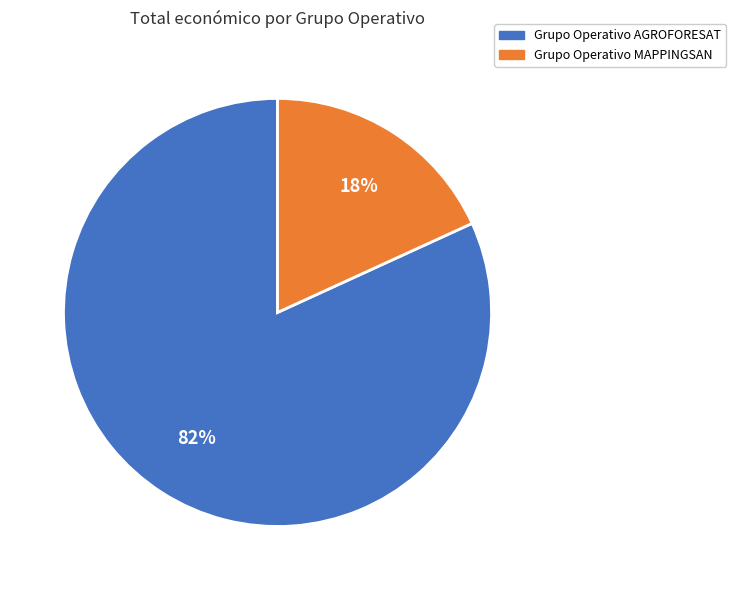

Which slice is the smallest?

Grupo Operativo MAPPINGSAN